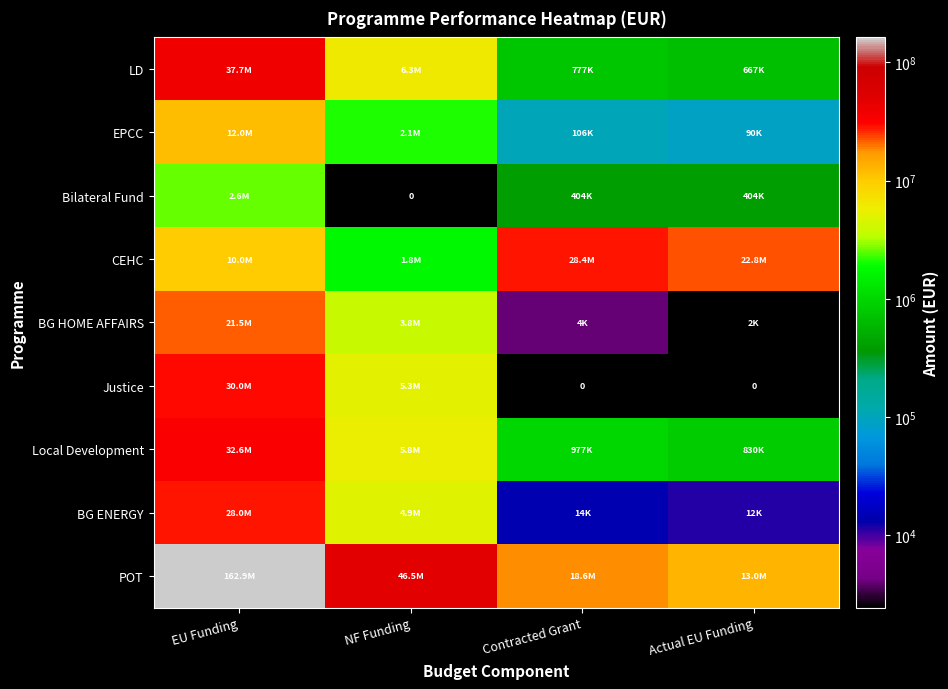

Count the number of categories in the chart.

4